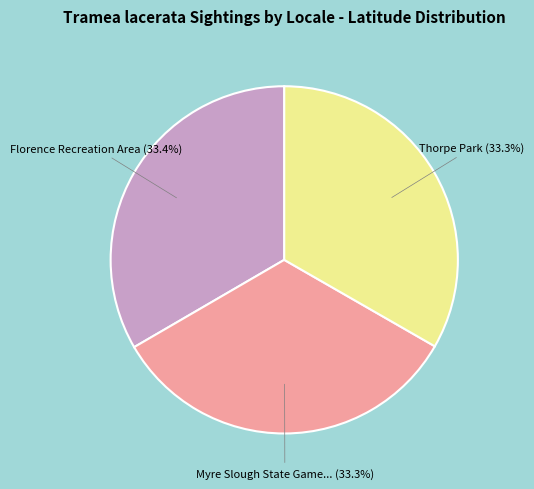

Is there a majority slice in this chart?

No